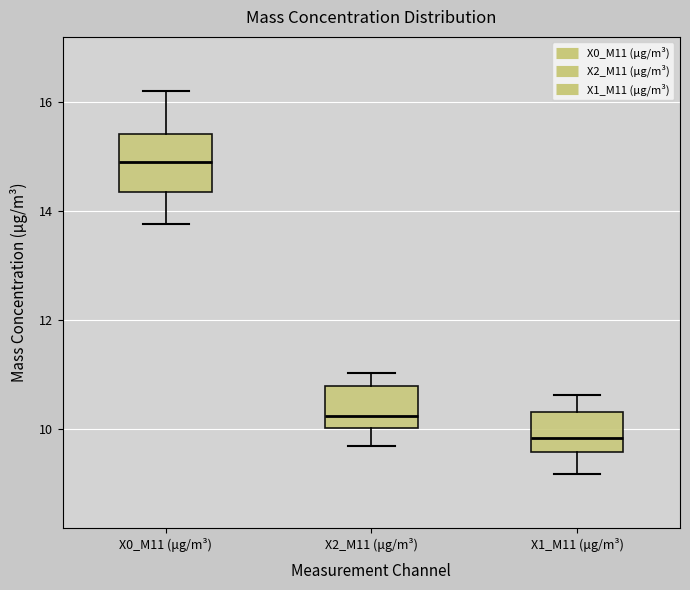

Which box's median line is the lowest?

X1_M11 (μg/m³)